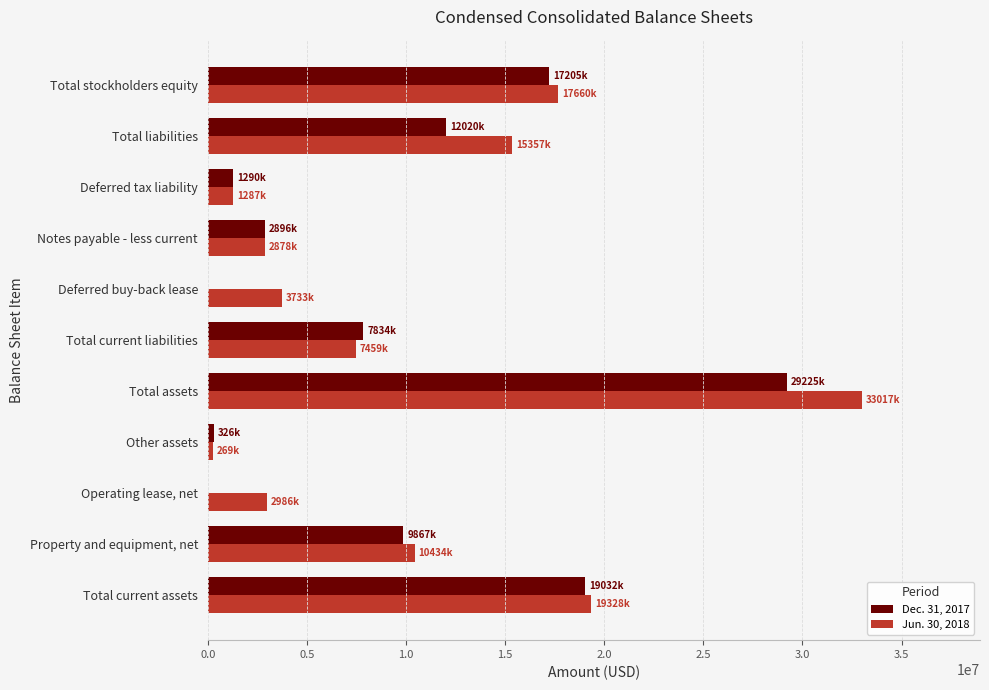

At which category is the sum across all series the highest?

Total assets